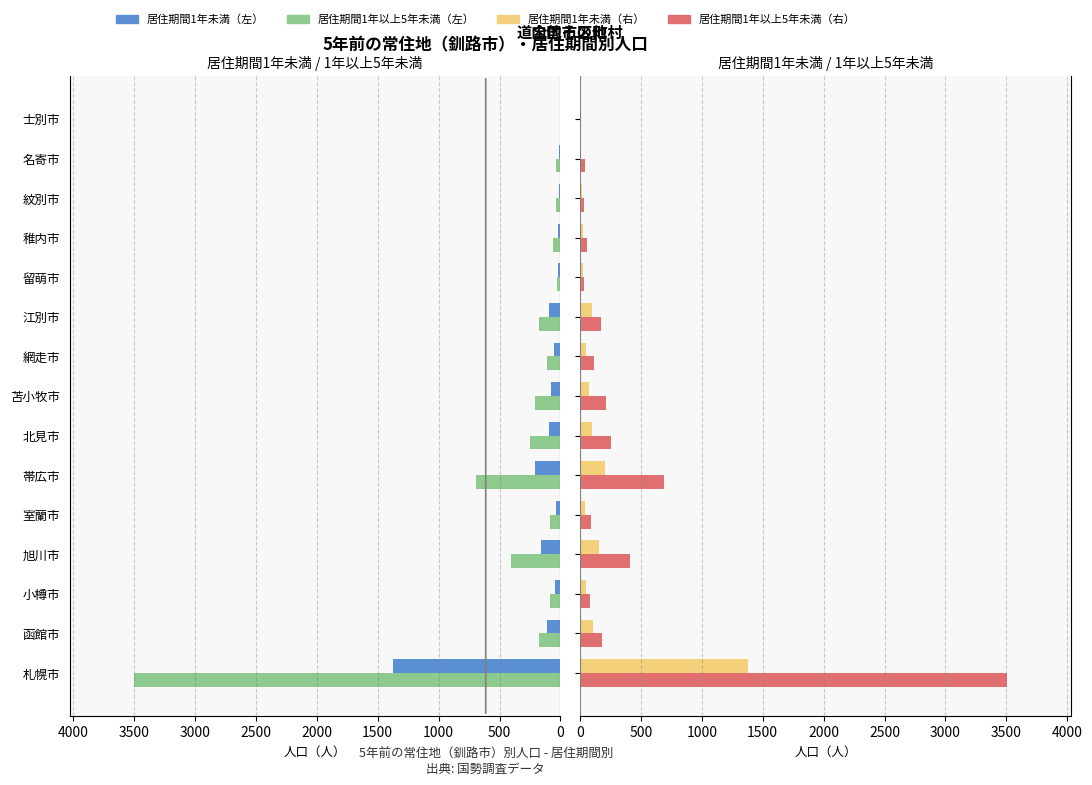

What is the difference between the maximum and minimum values in the 居住期間1年未満 (右) series?

1369